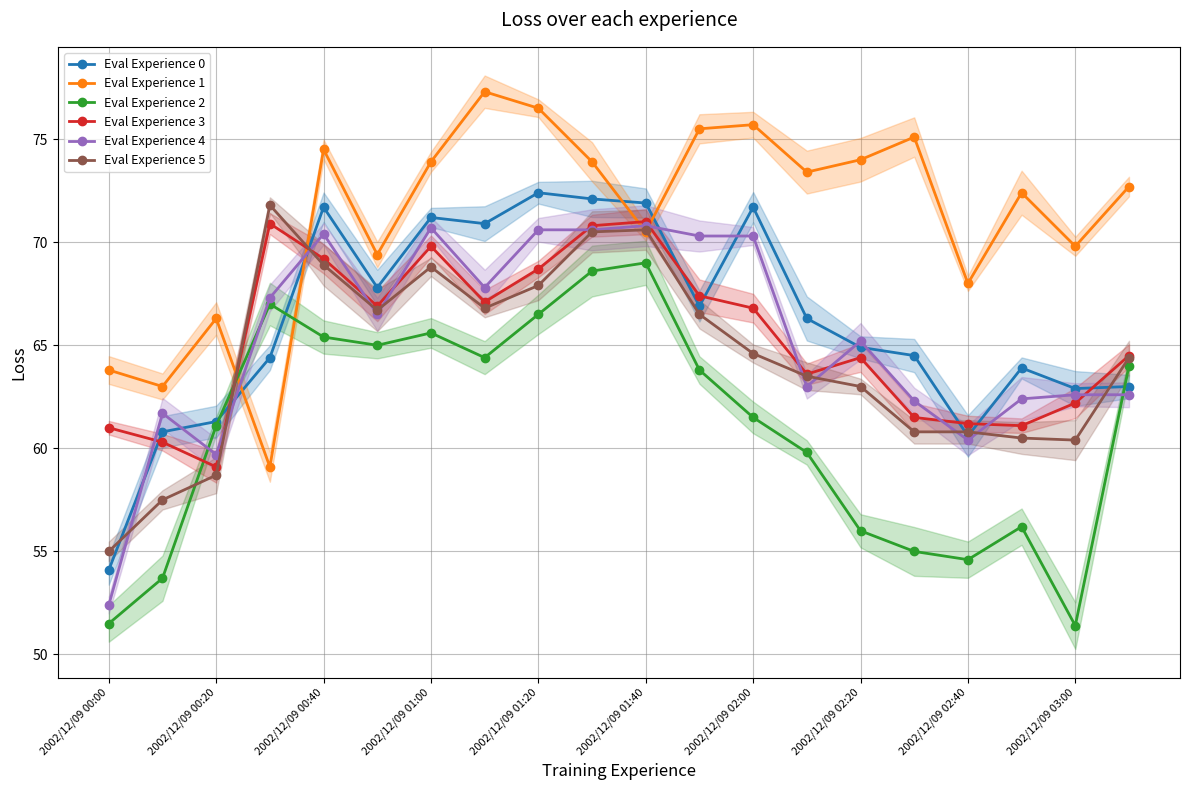

What position from the left is 2002/12/09 00:40?

3